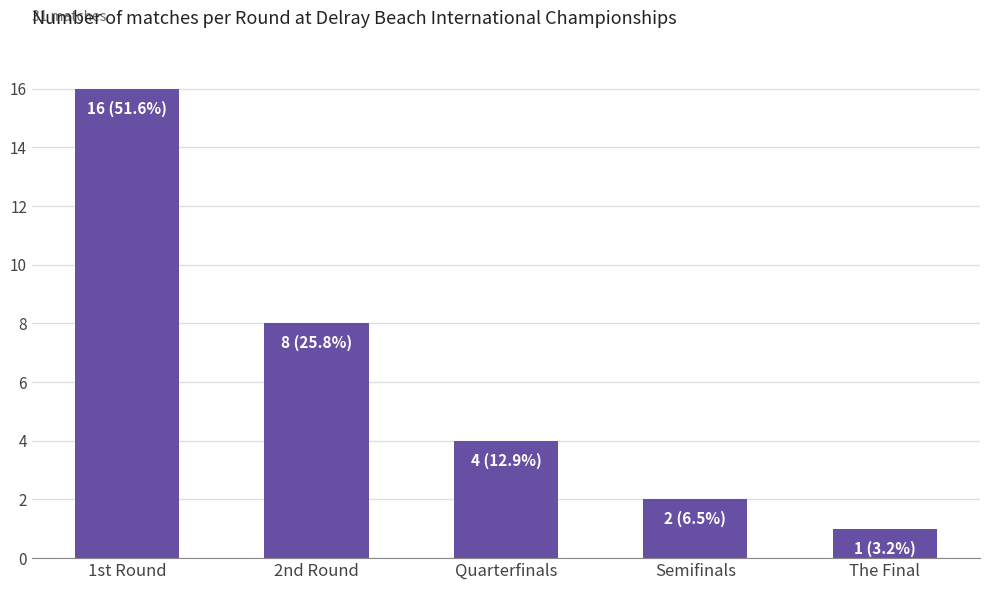

What is the sum of the values at 1st Round and Semifinals?

18